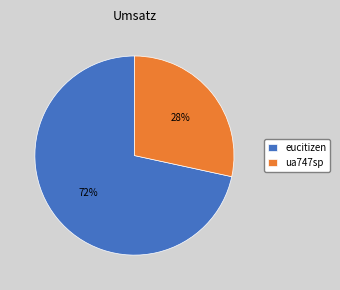

Which category accounts for the majority?

eucitizen